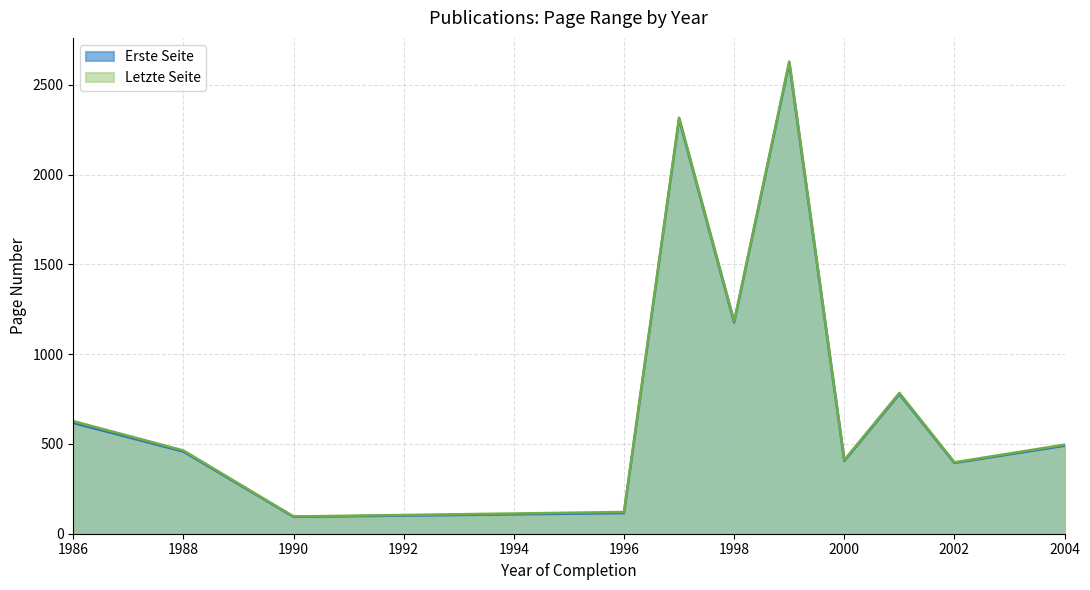

True or false: Erste Seite and Letzte Seite intersect in this chart.

False